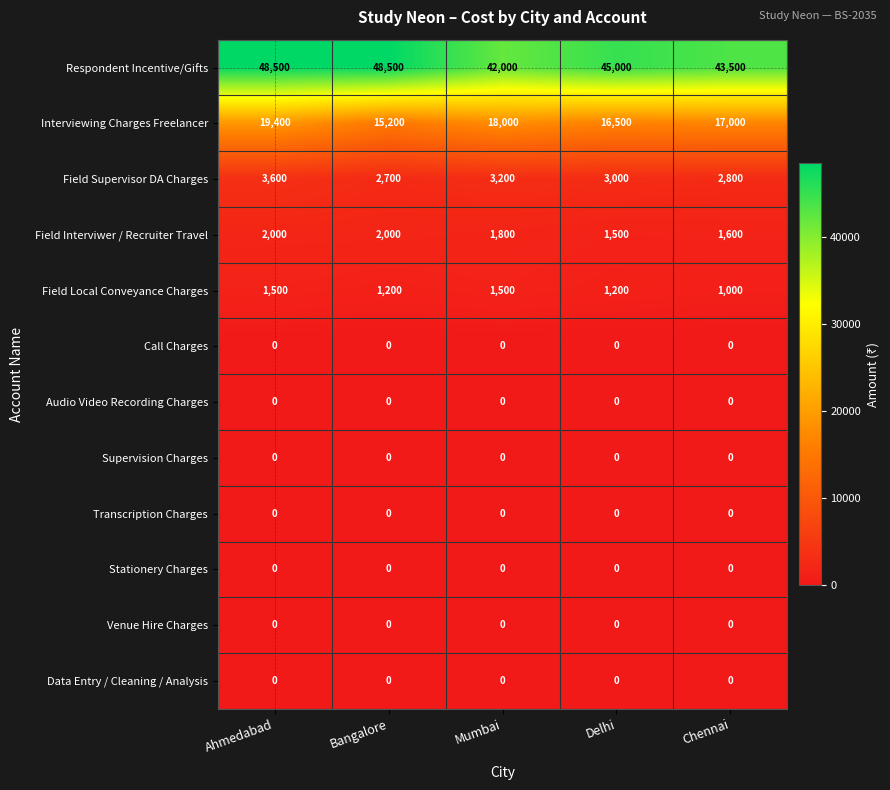

What is the maximum value shown in the chart?

48500